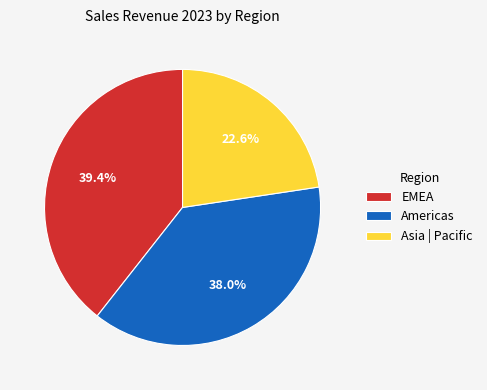

Rank the categories by value from lowest to highest.

Asia | Pacific, Americas, EMEA